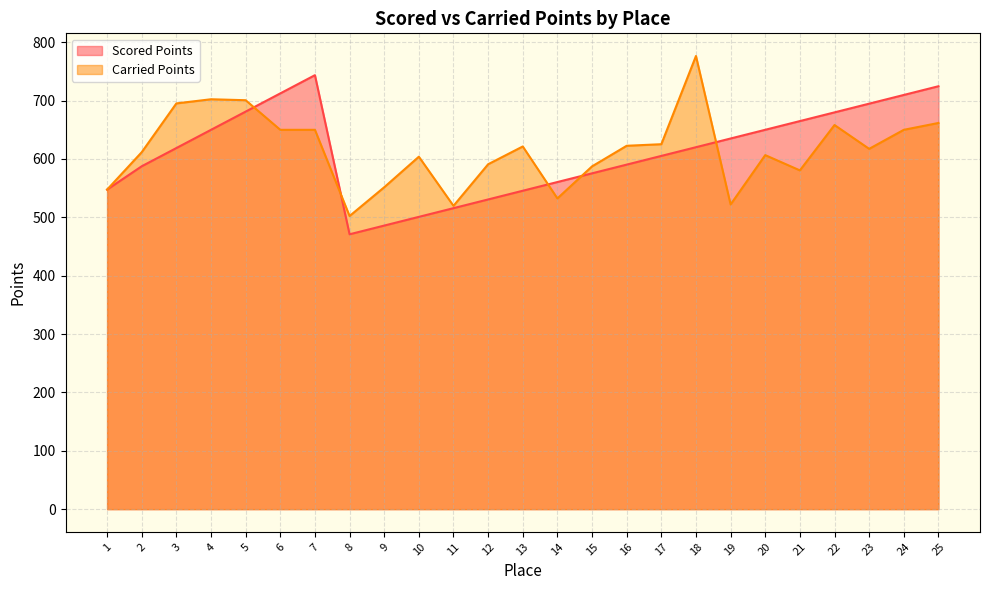

How many data points in Scored Points are less than 618?

12